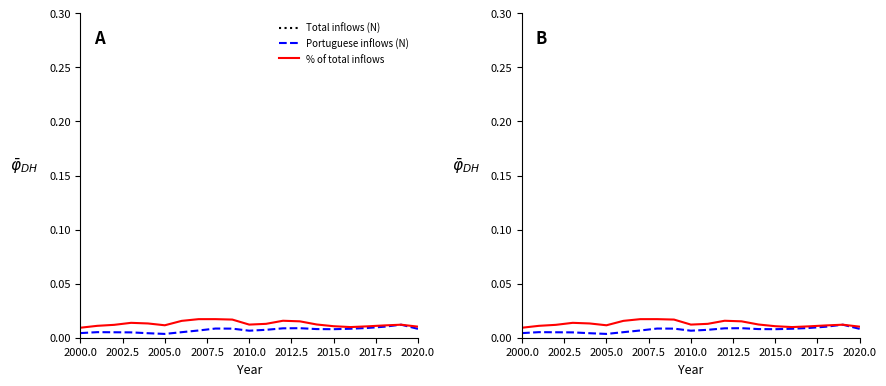

Which series has the widest spread of values?

Total inflows (N)